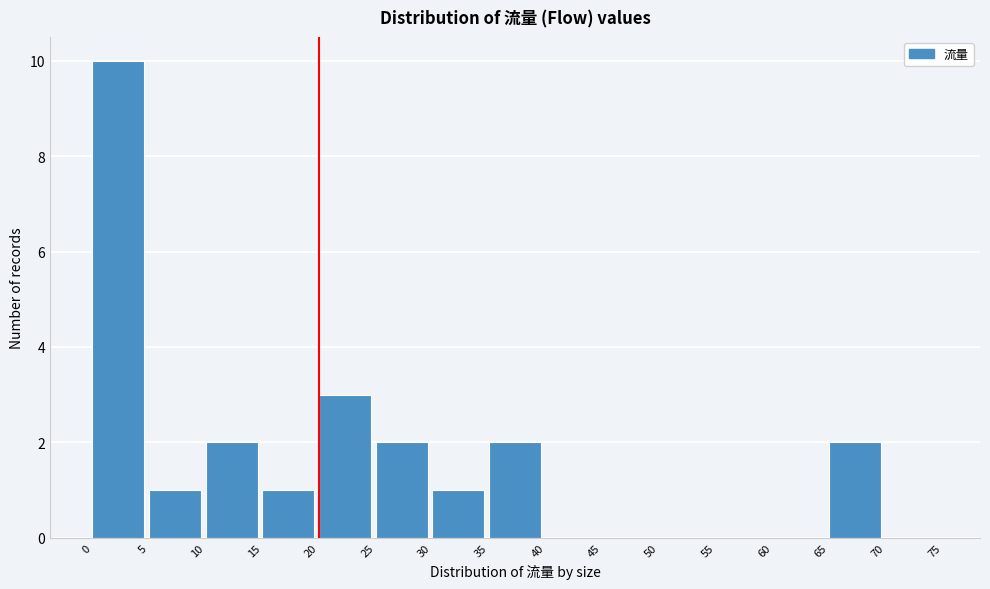

Reading left to right, list every bar in this chart as the range it spans on the x-axis followed by its height. The values are not printed on the chart, so give them approximately, as read against the axis.

0 to 5: 10
5 to 10: 1
10 to 15: 2
15 to 20: 1
20 to 25: 3
25 to 30: 2
30 to 35: 1
35 to 40: 2
40 to 45: 0
45 to 50: 0
50 to 55: 0
55 to 60: 0
60 to 65: 0
65 to 70: 2
70 to 75: 0